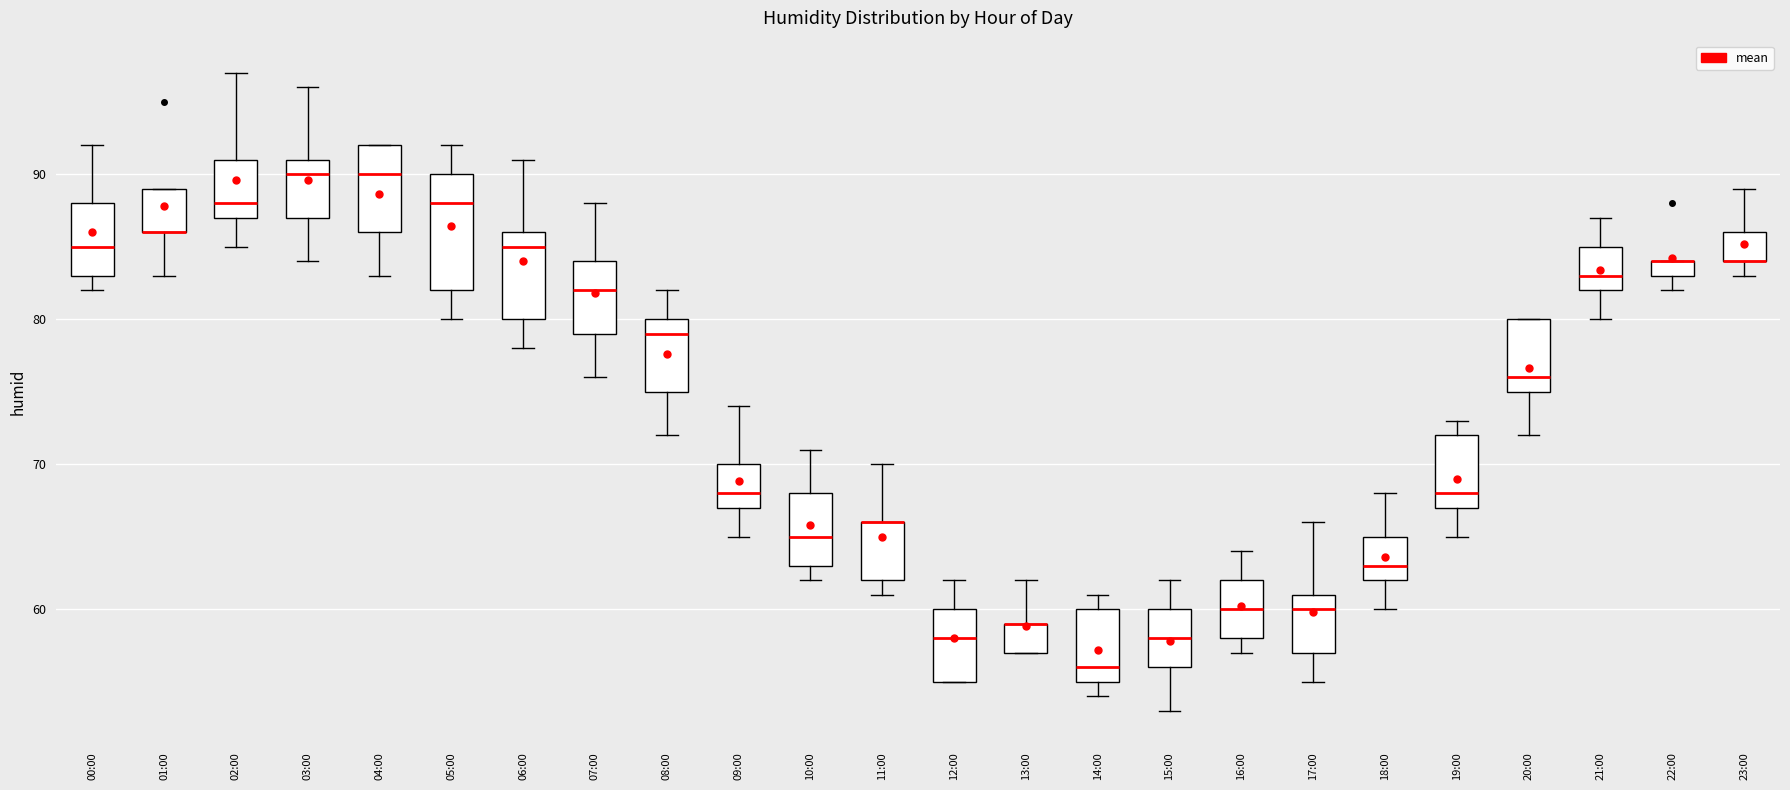

Where does the lower whisker of the box for 15:00 end on the y-axis? The values are not printed on the chart, so give them approximately, as read against the axis.

53